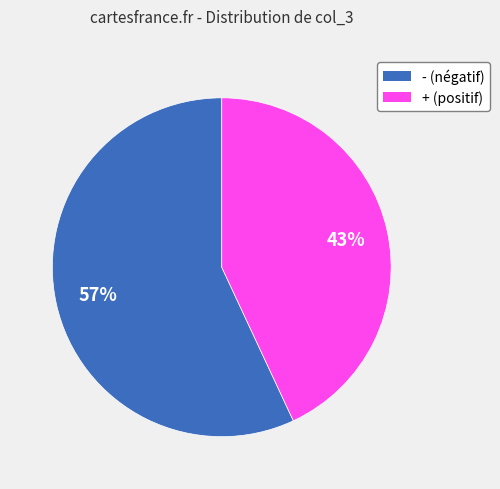

What percentage is the + slice, to the nearest percent?

43%